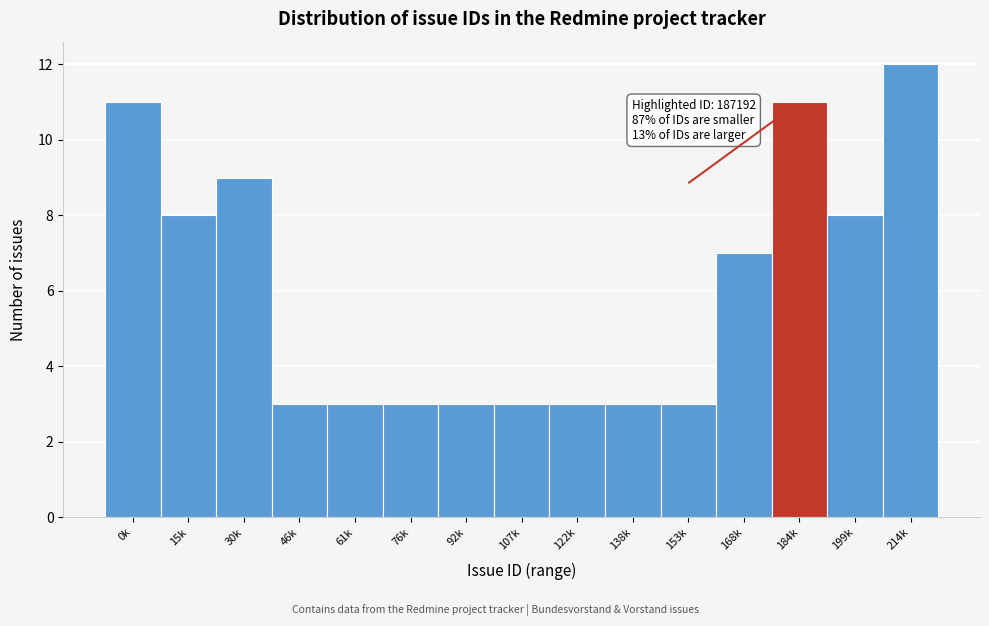

Reading left to right, extract all data points from this chart.

11	8	9	3	3	3	3	3	3	3	3	7	11	8	12